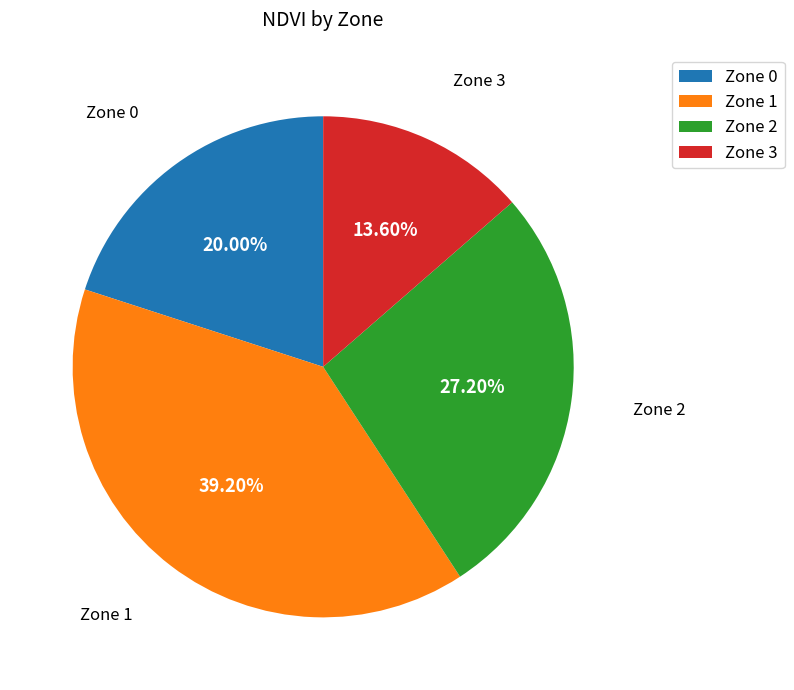

Which has a higher value, Zone 1 or Zone 2?

Zone 1